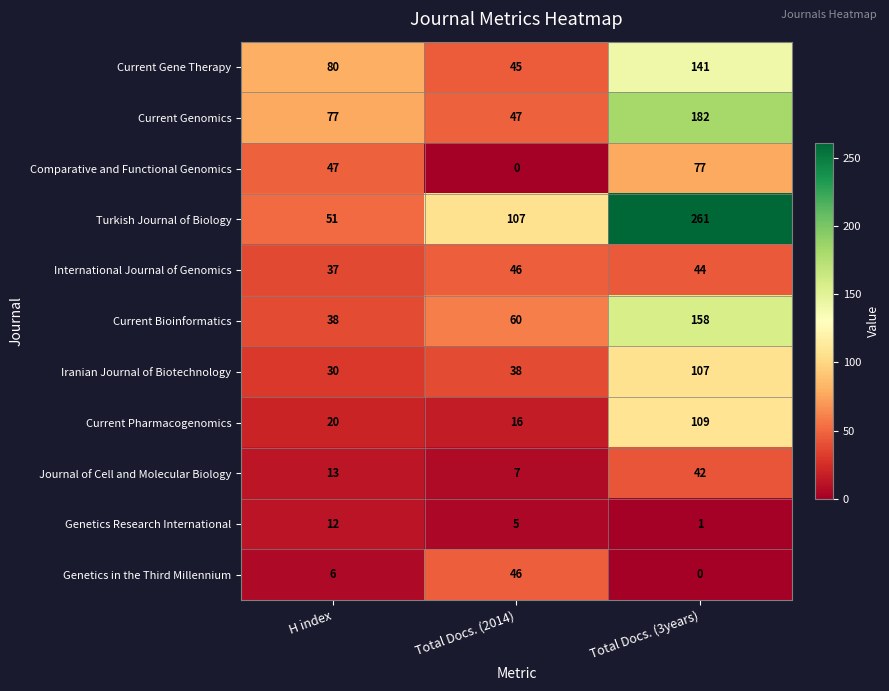

At how many categories does at least one series exceed 98?

2